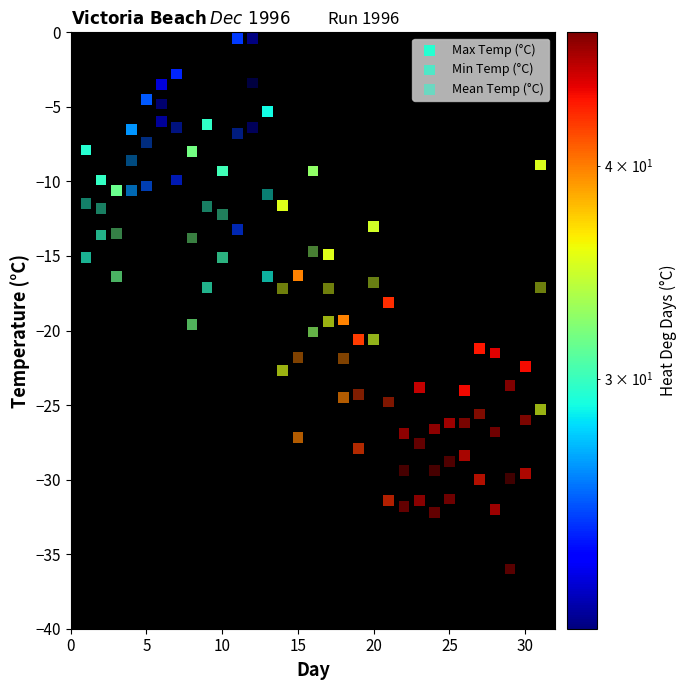

Count the number of points in this scatter plot.

93